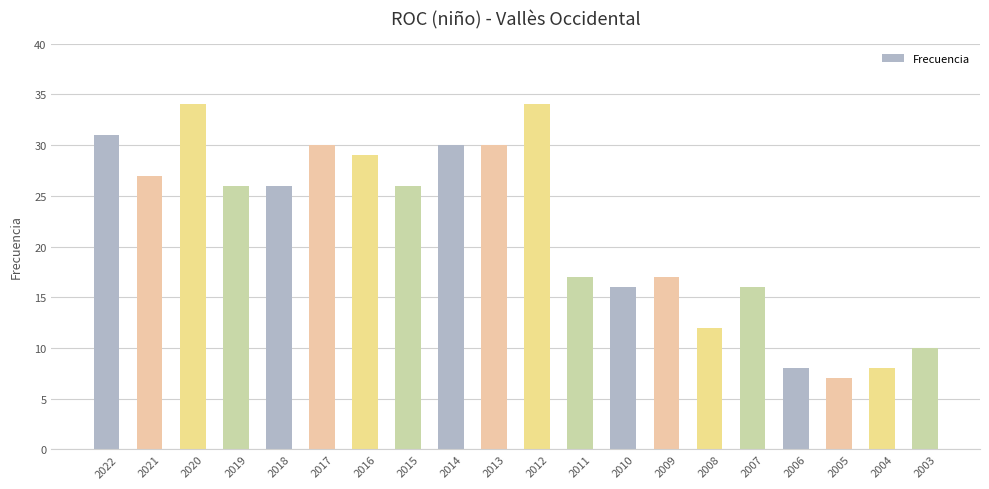

At which label does the data first exceed 26?

2022